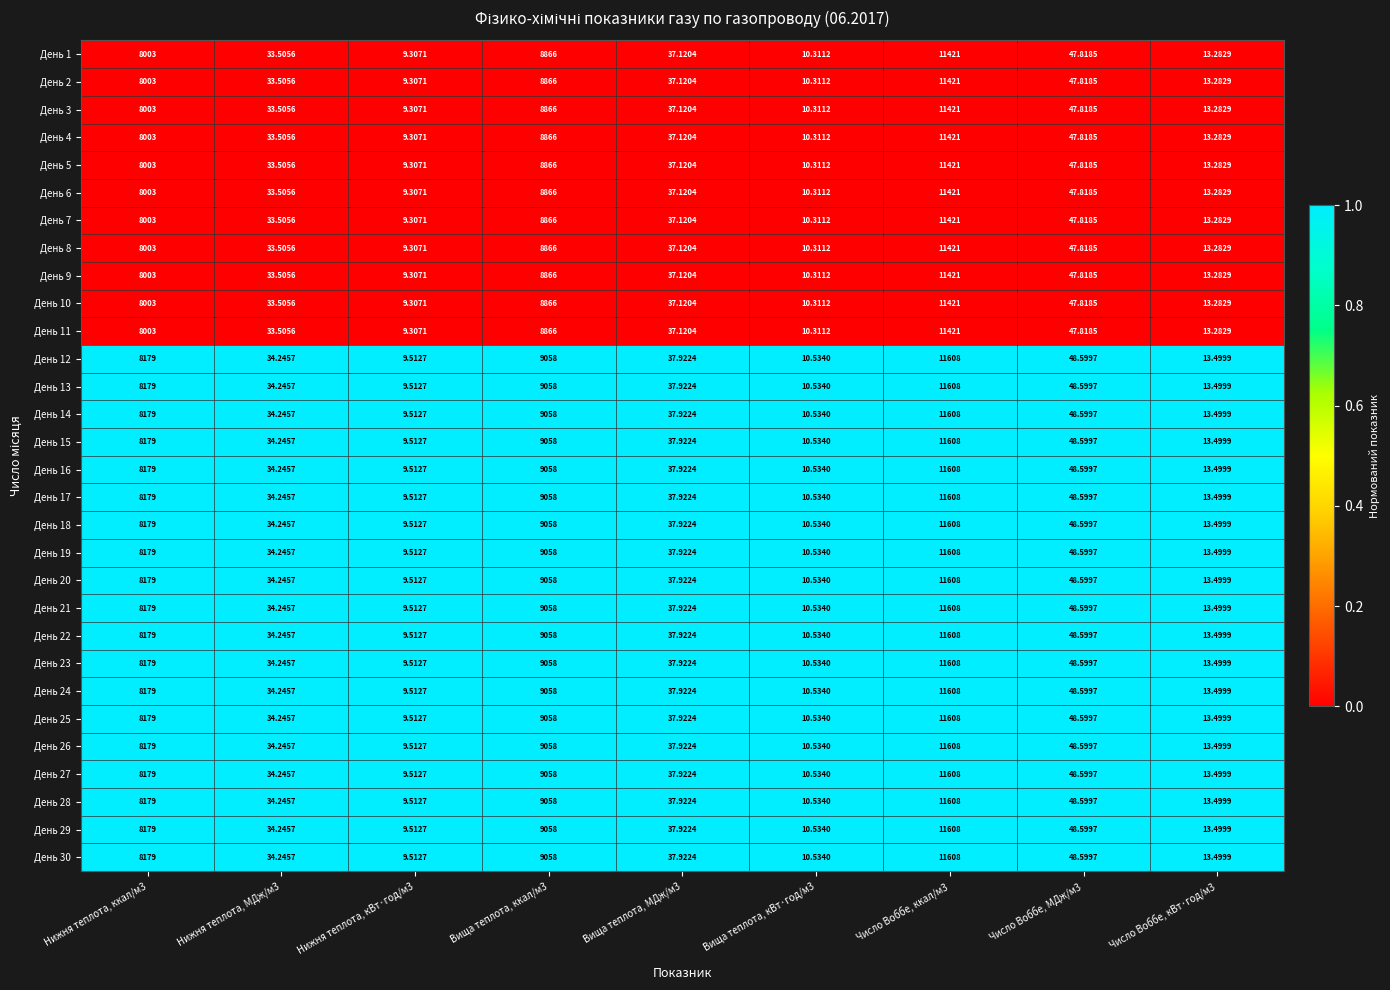

At Вища теплота, кВт·год/м3, list the series in order from smallest to largest.

День 1, День 2, День 3, День 4, День 5, День 6, День 7, День 8, День 9, День 10, День 11, День 12, День 13, День 14, День 15, День 16, День 17, День 18, День 19, День 20, День 21, День 22, День 23, День 24, День 25, День 26, День 27, День 28, День 29, День 30